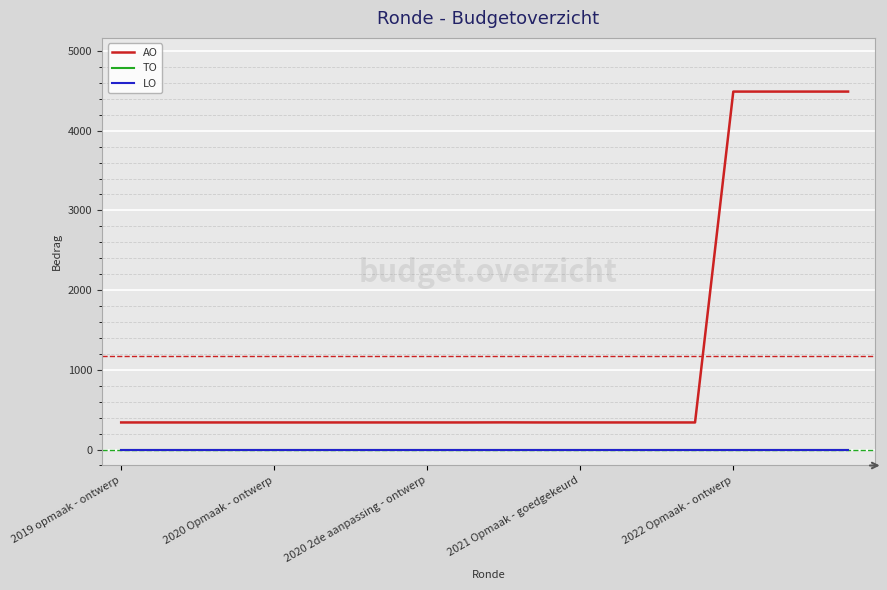

Which series has the largest range (max minus min)?

AO